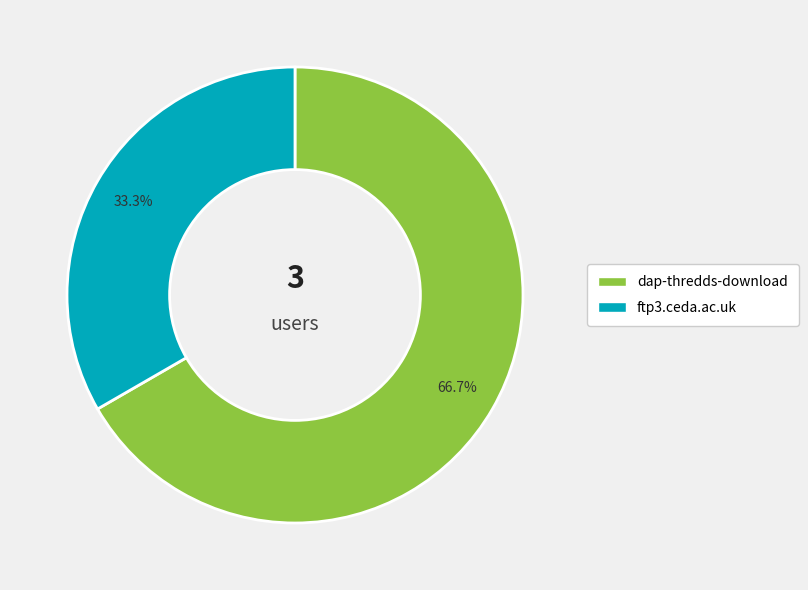

What percentage do dap-thredds-download and ftp3.ceda.ac.uk together represent?

100.0%